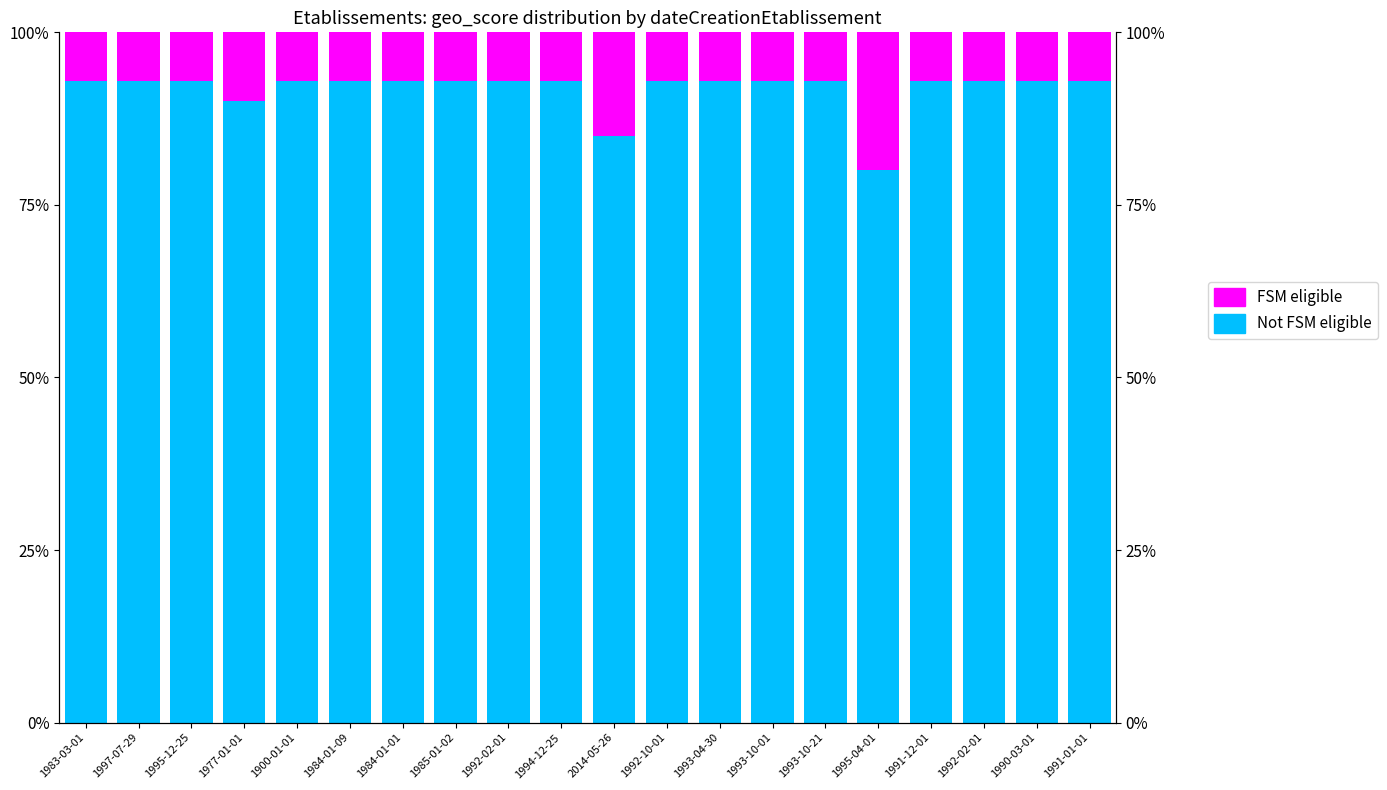

Rank the series by their maximum value, from highest to lowest.

Not FSM eligible, FSM eligible